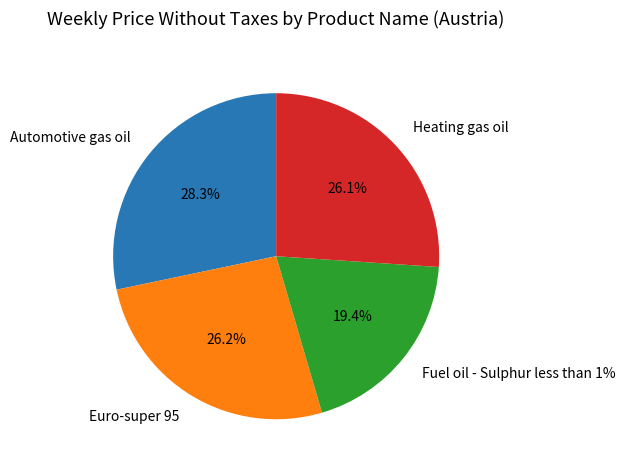

Which slice is the smallest?

Fuel oil - Sulphur less than 1%